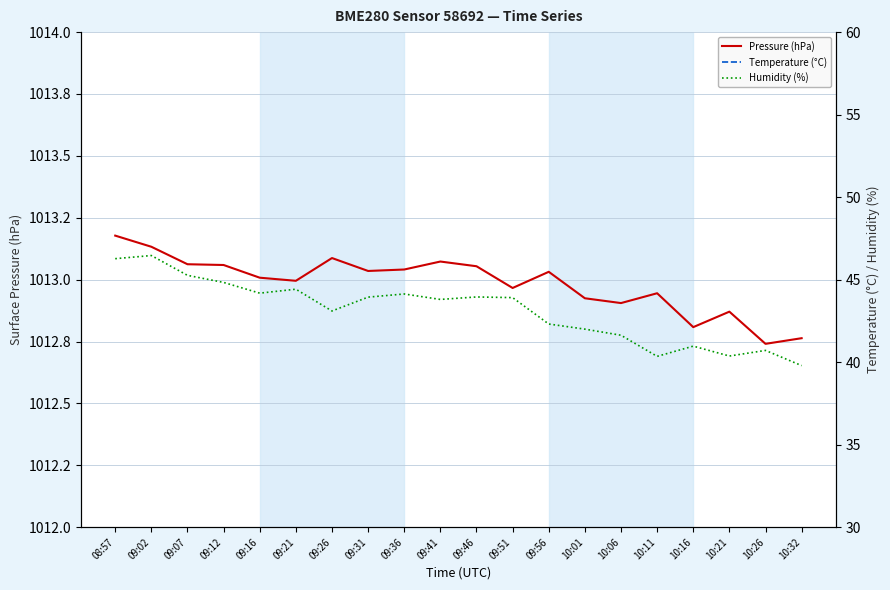

How many interior local valleys does the Humidity (%) series have?

5